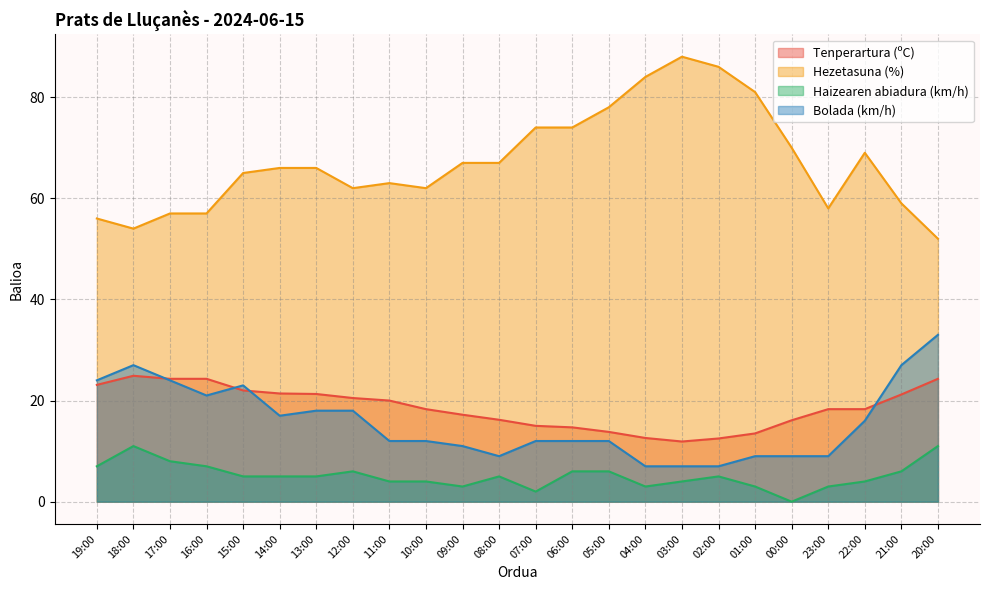

How many series are shown in this chart?

4